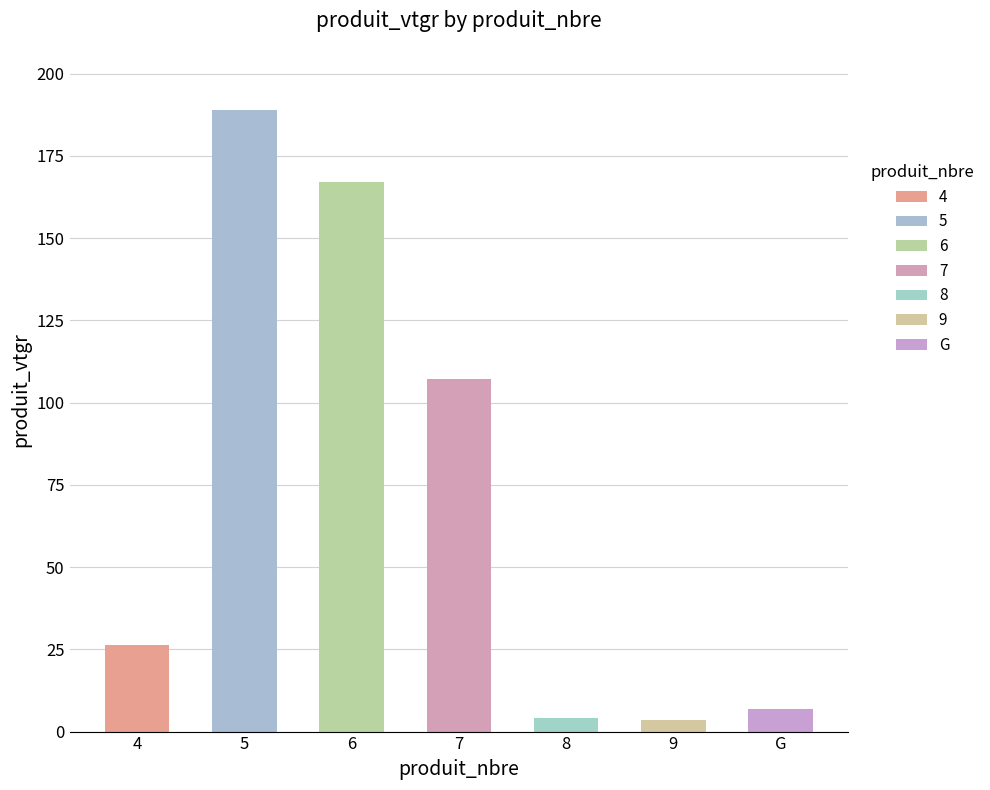

What is the maximum value shown in the chart?

189.0